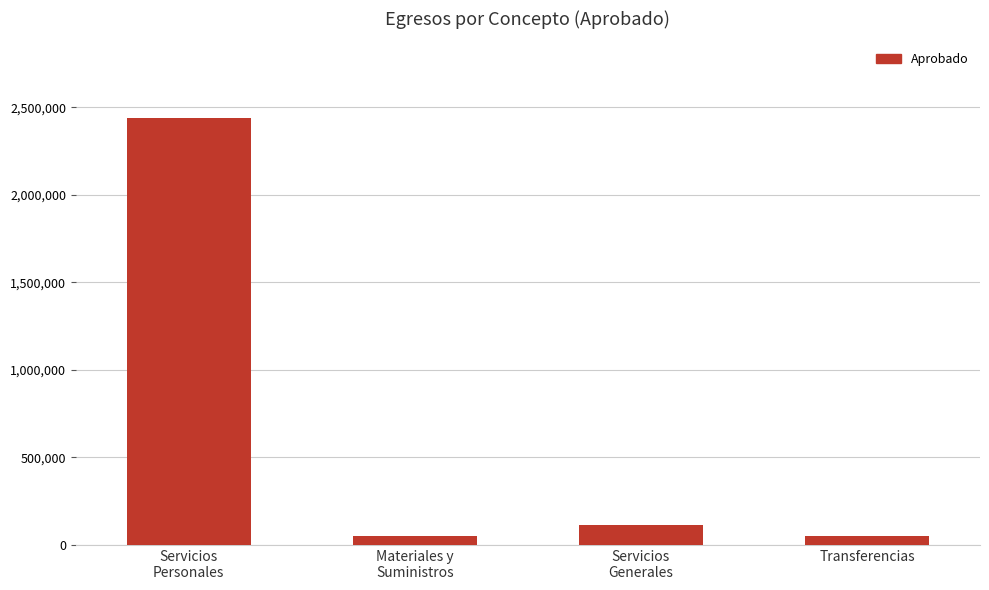

Between Servicios
Personales and Transferencias, which is larger?

Servicios
Personales